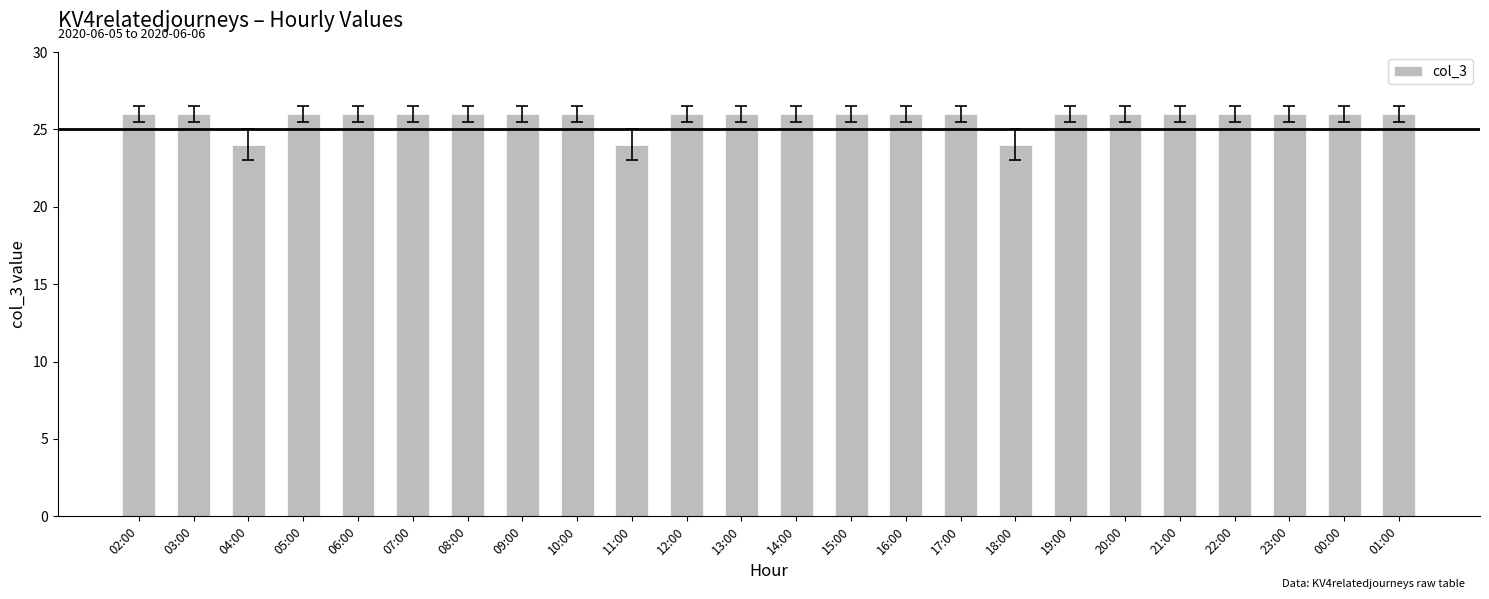

Reading left to right, what are all the values shown in this chart?

26	26	24	26	26	26	26	26	26	24	26	26	26	26	26	26	24	26	26	26	26	26	26	26